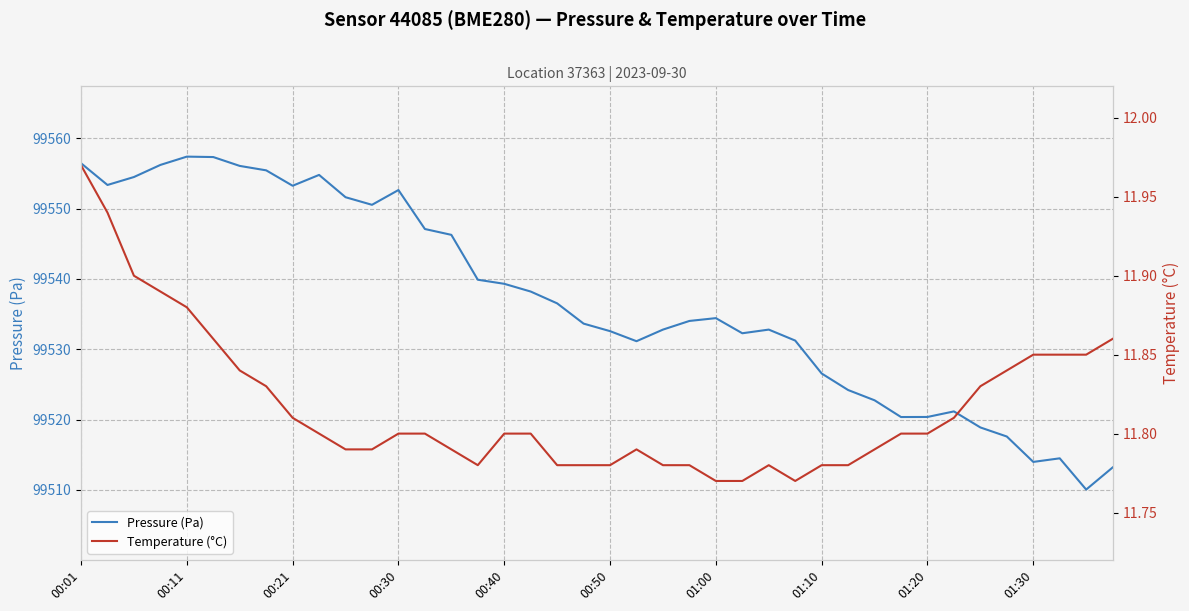

What is the highest value of the Pressure (Pa) series?

99557.4